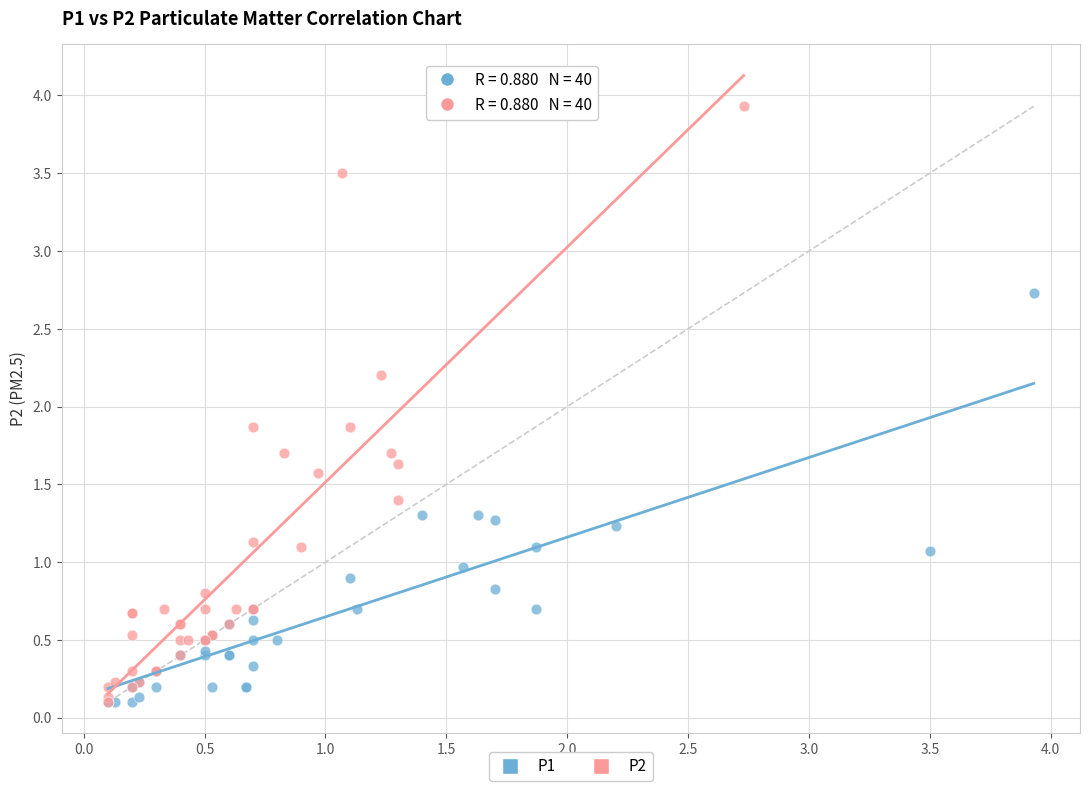

Which series has the largest Y range (max minus min)?

P2